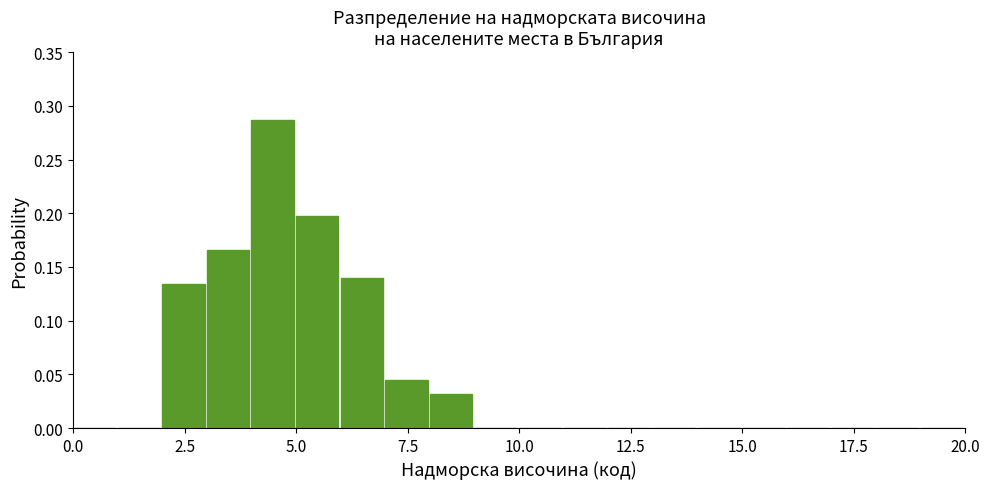

Around what value on the x-axis is the tallest bar? Give the approximate position of its centre, as read against the axis.

4.5